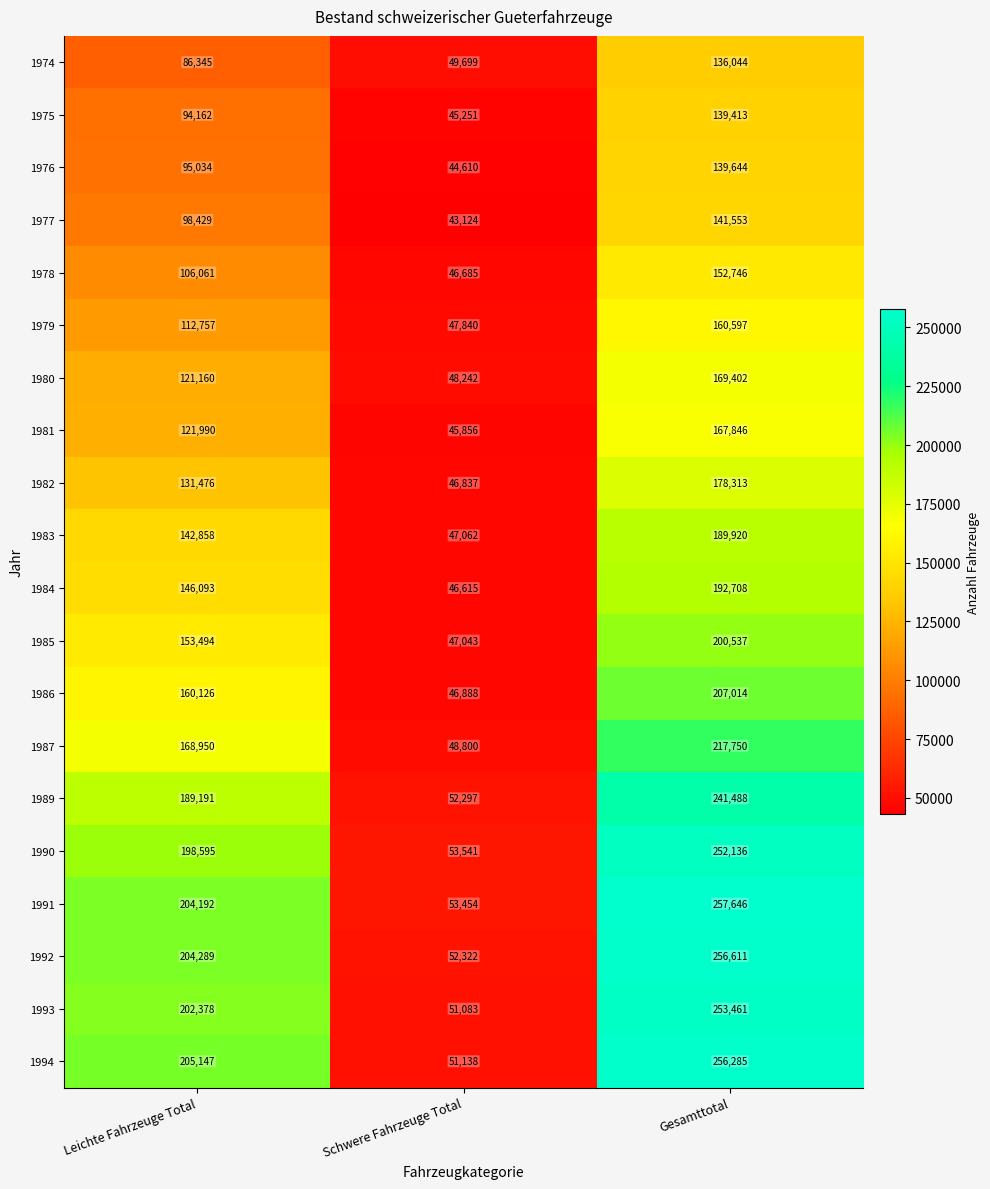

Between Leichte Fahrzeuge Total and Gesamttotal, which series saw the biggest shift?

1990